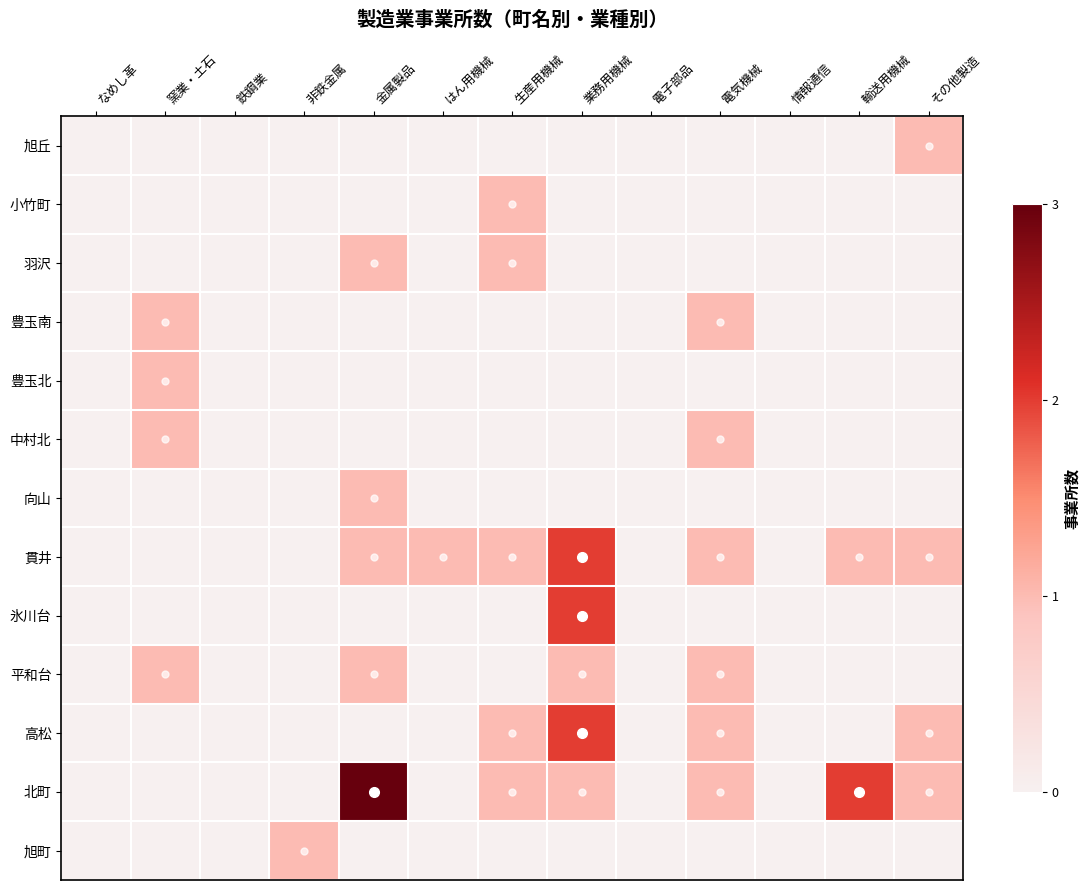

Which has a higher value, 非鉄金属 or 電子部品?

非鉄金属